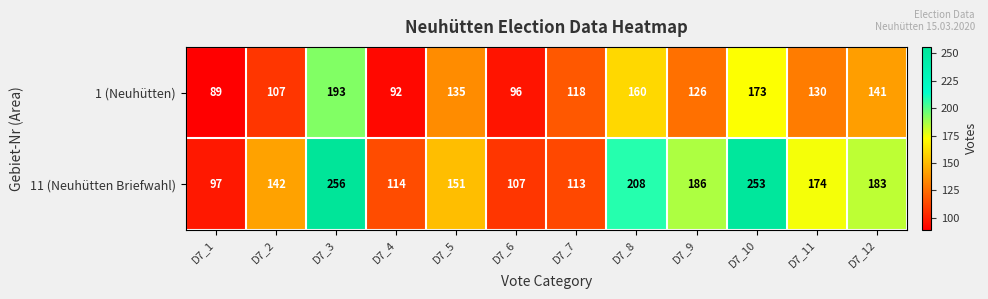

At how many categories does at least one series exceed 155?

6